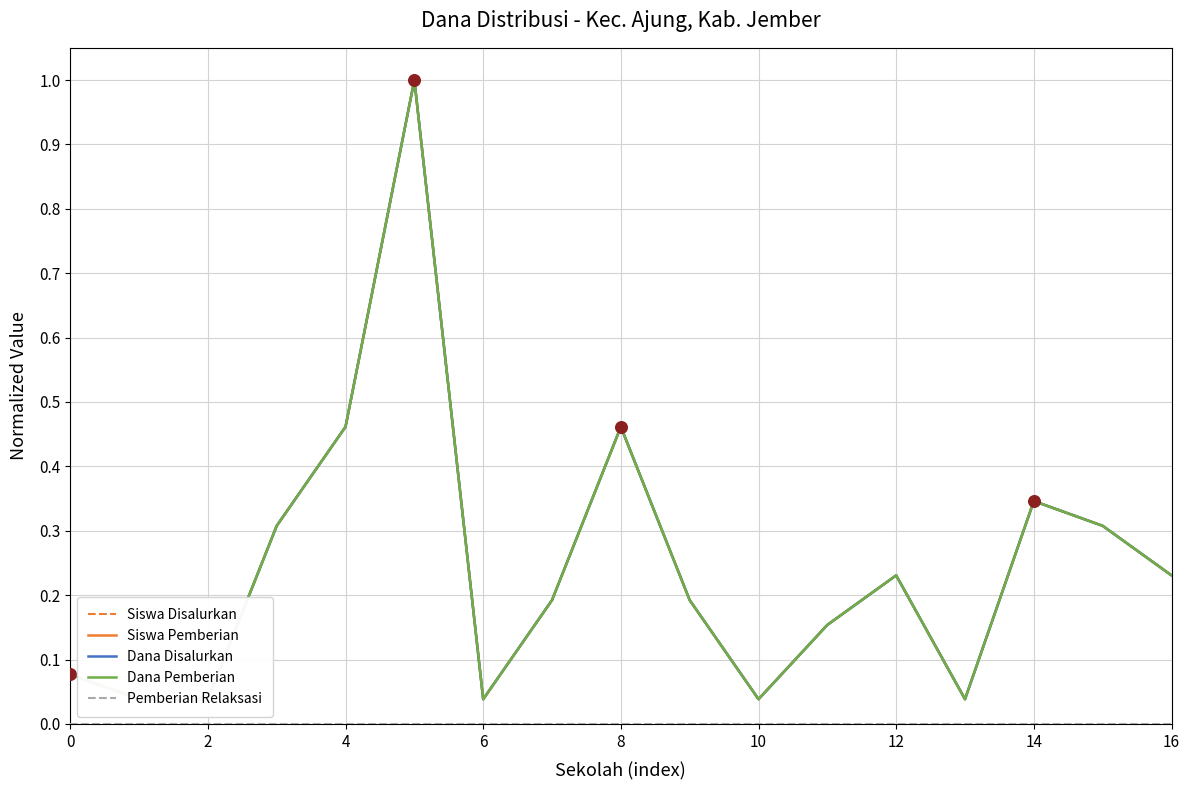

What are all the series names shown in the legend?

Siswa Disalurkan, Siswa Pemberian, Dana Disalurkan, Dana Pemberian, Pemberian Relaksasi